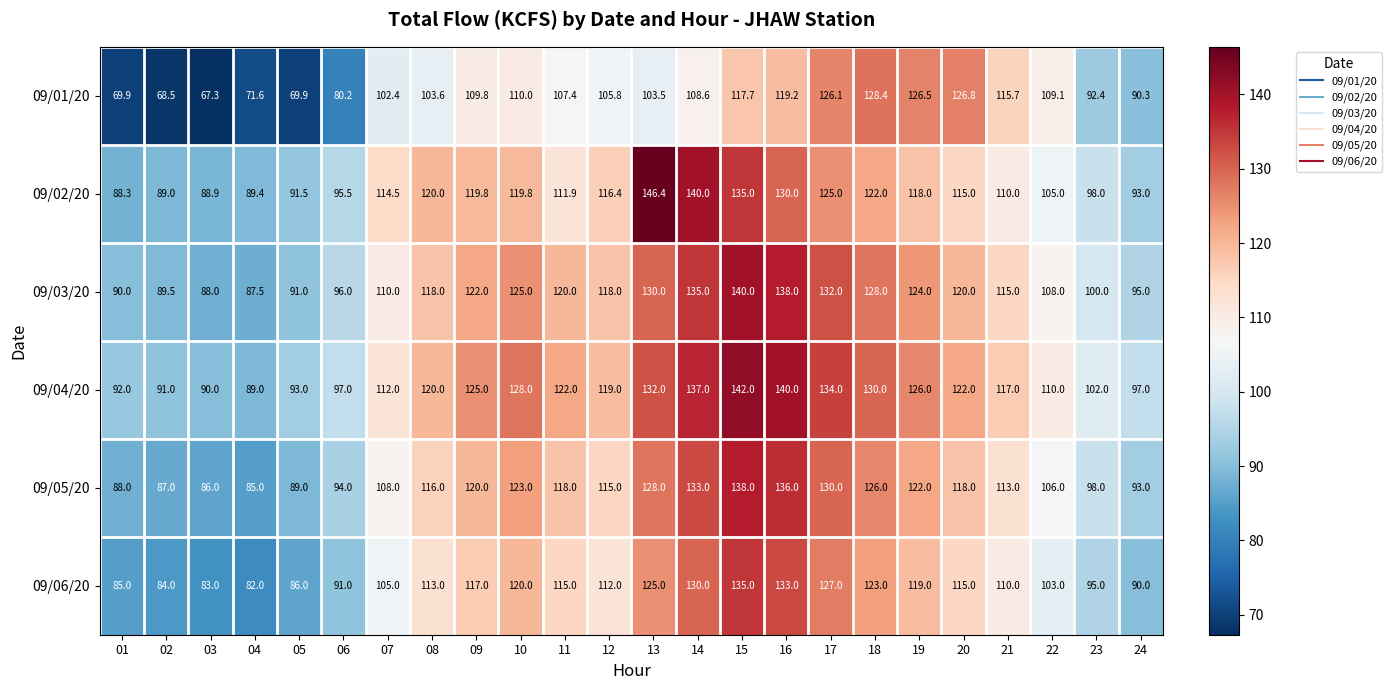

The value of 09/06/20 at 12 is 112.0. True or false?

True